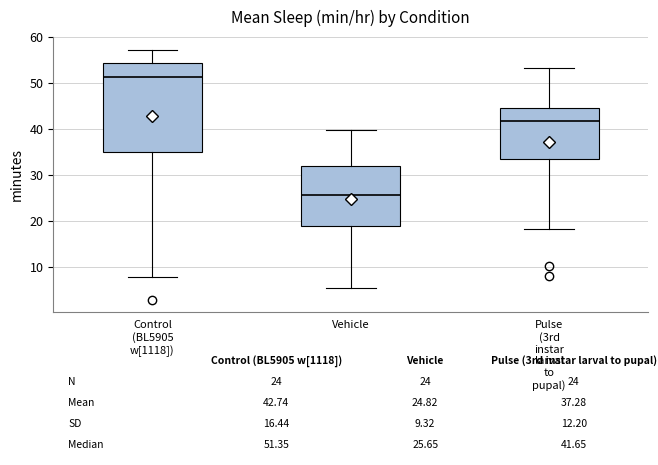

Which box's median line is the highest?

Control (BL5905 w[1118])